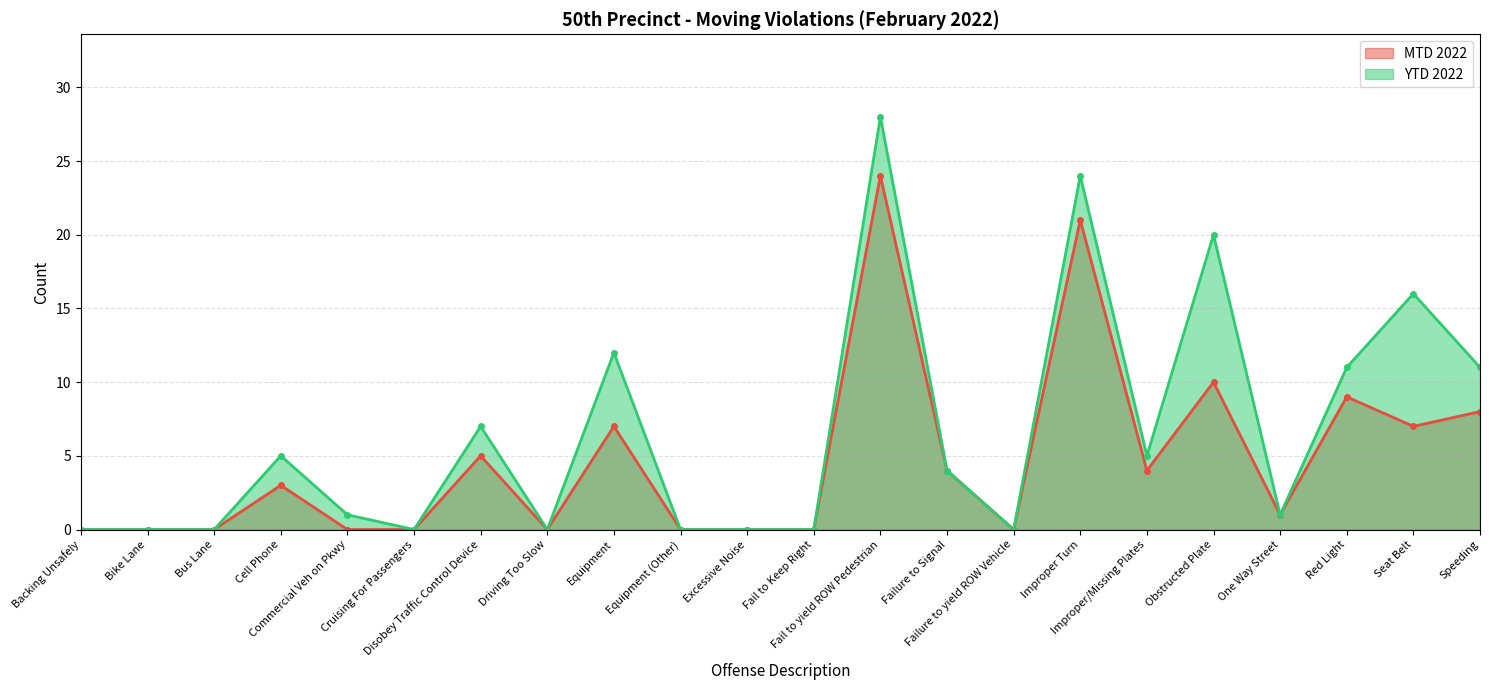

How many categories are shown in the chart?

22